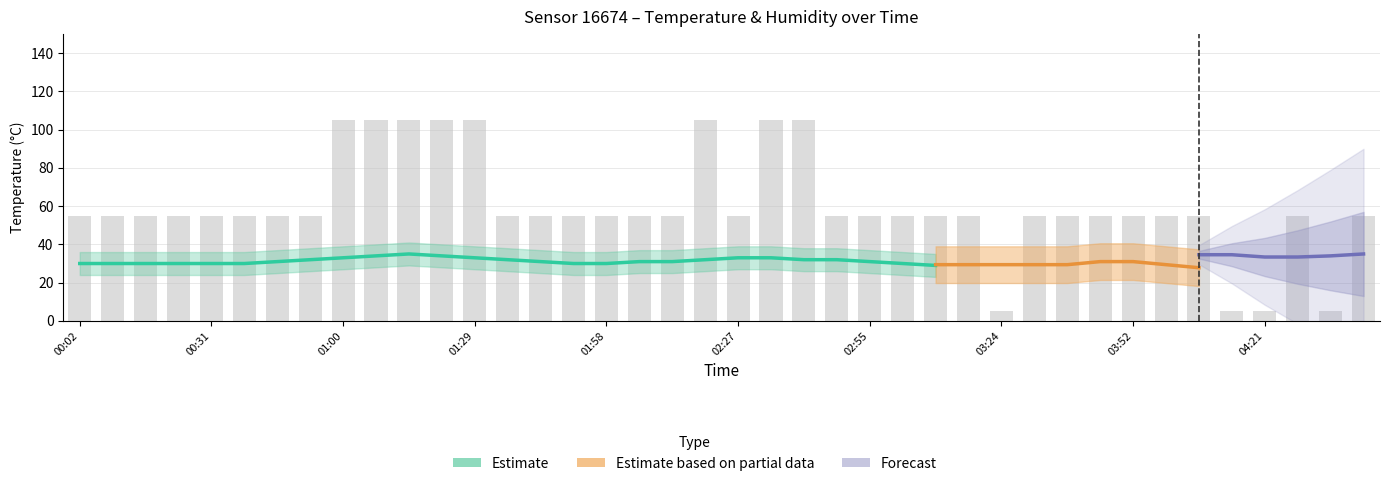

Which category has the highest value across all series?

01:00